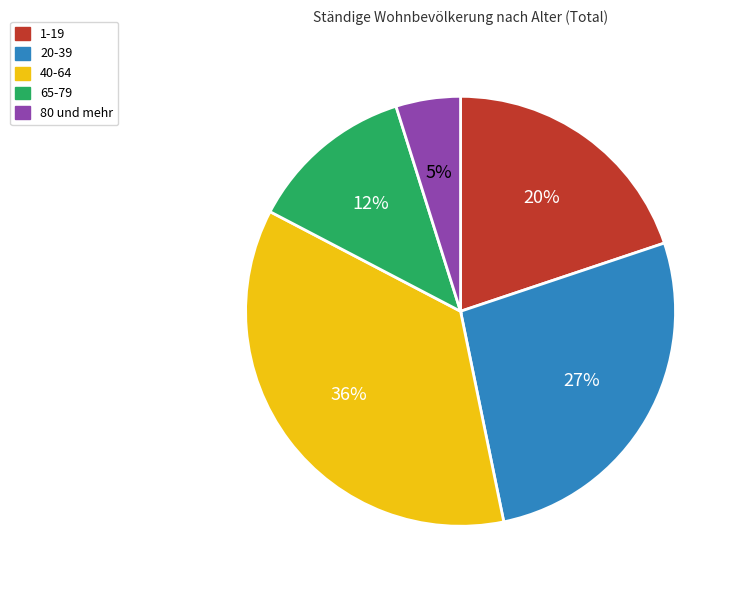

Combined, do 65-79 and 20-39 account for over 50%?

No